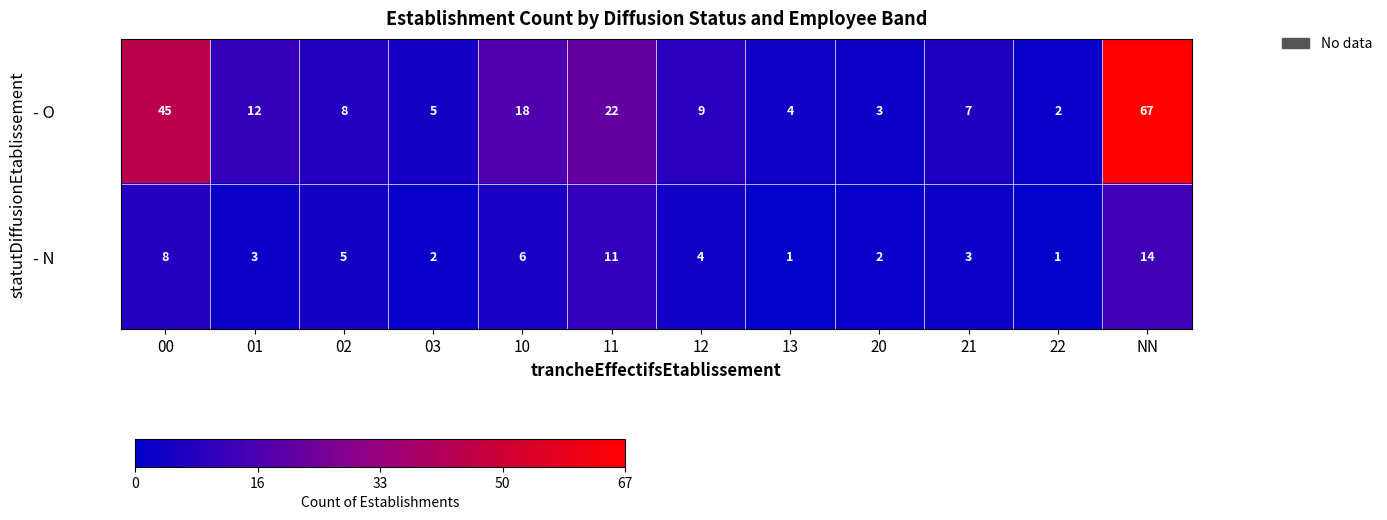

What is the sum of all - O values?

202